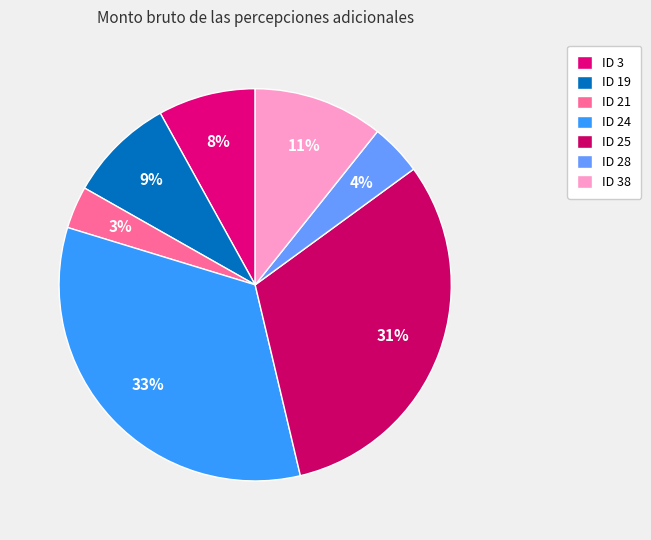

Is the sum of ID 28 and ID 19 greater than half?

No